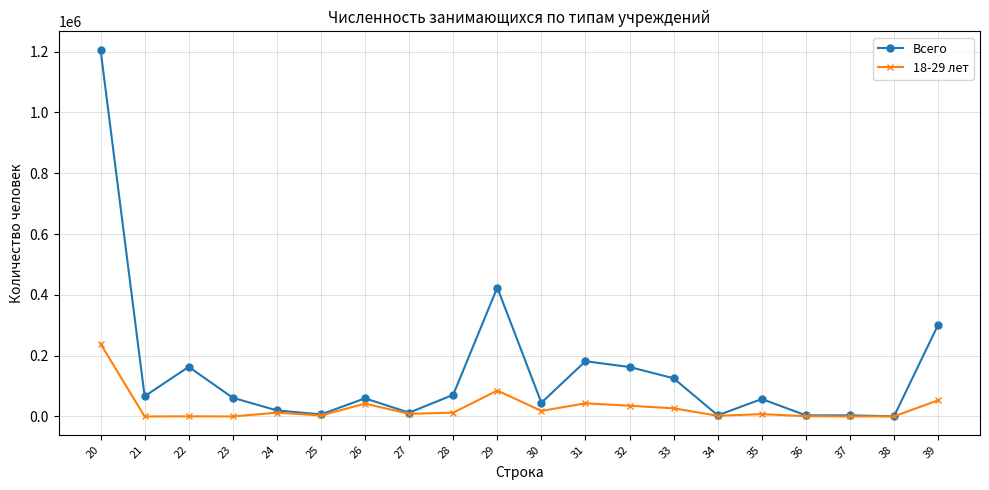

Count the number of categories in the chart.

20